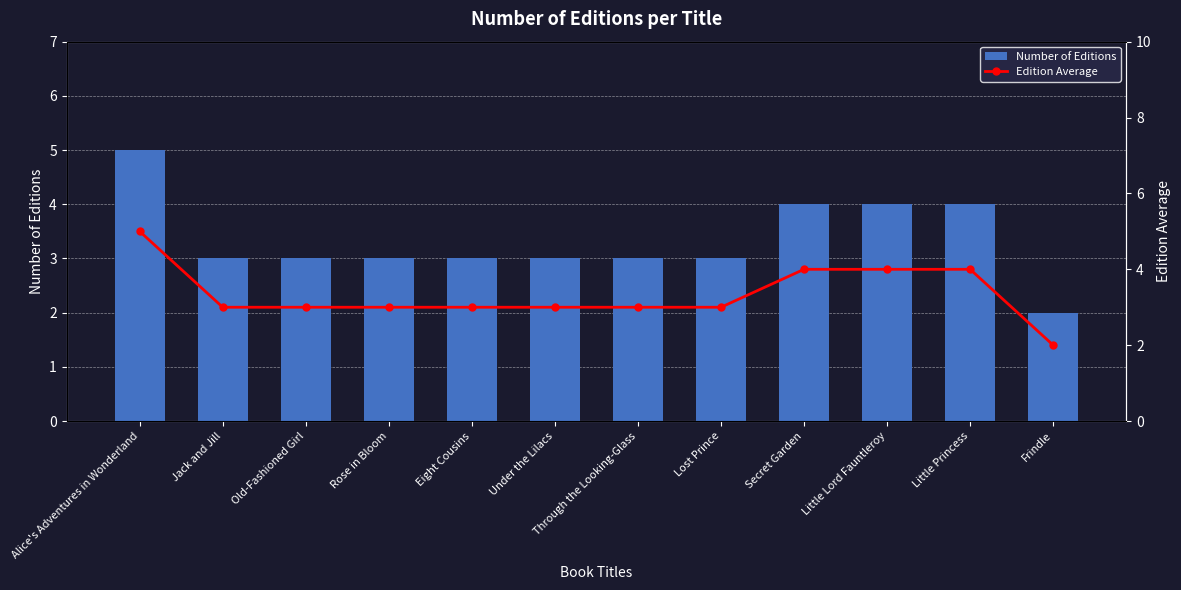

Between Alice's Adventures in Wonderland and Through the Looking-Glass, which series saw the biggest shift?

Number of Editions